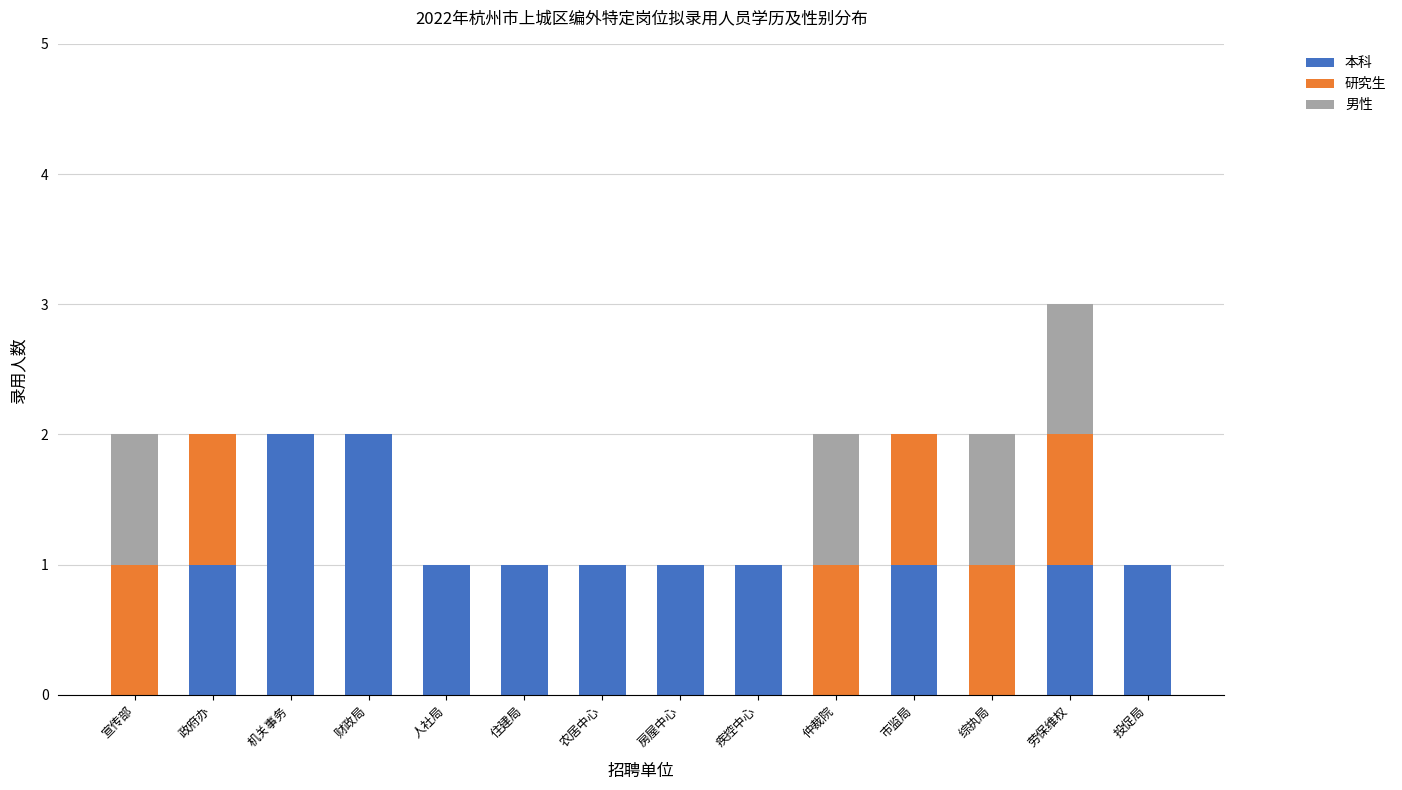

What is the total value across all series at 财政局?

2